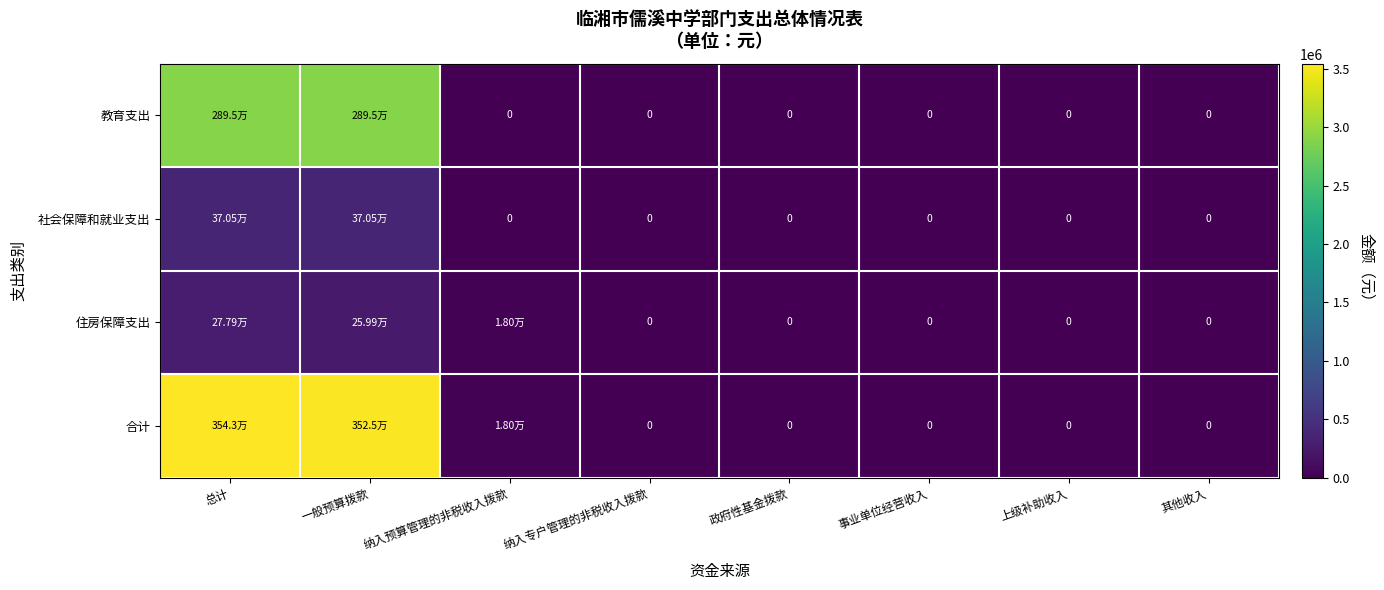

At how many categories does at least one series exceed 3377613?

2